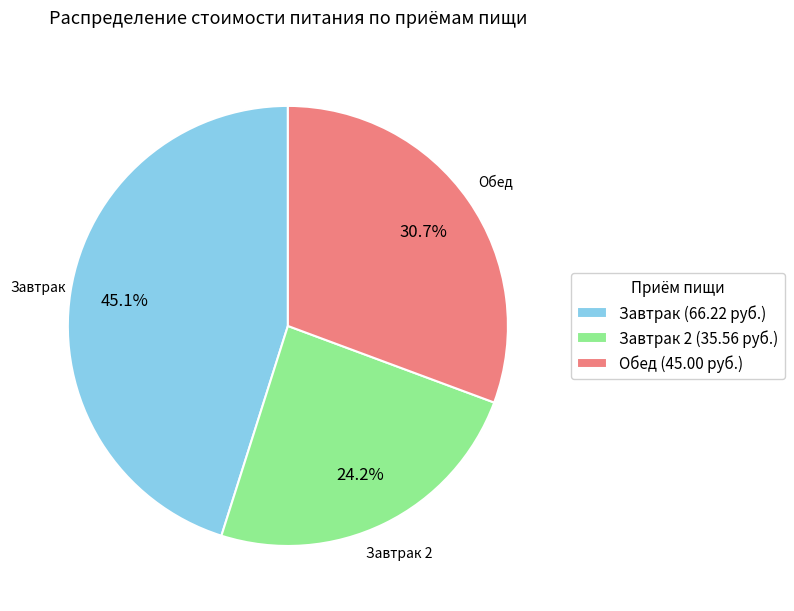

Rank the categories by value from lowest to highest.

Завтрак 2 (35.56 руб.), Обед (45.00 руб.), Завтрак (66.22 руб.)